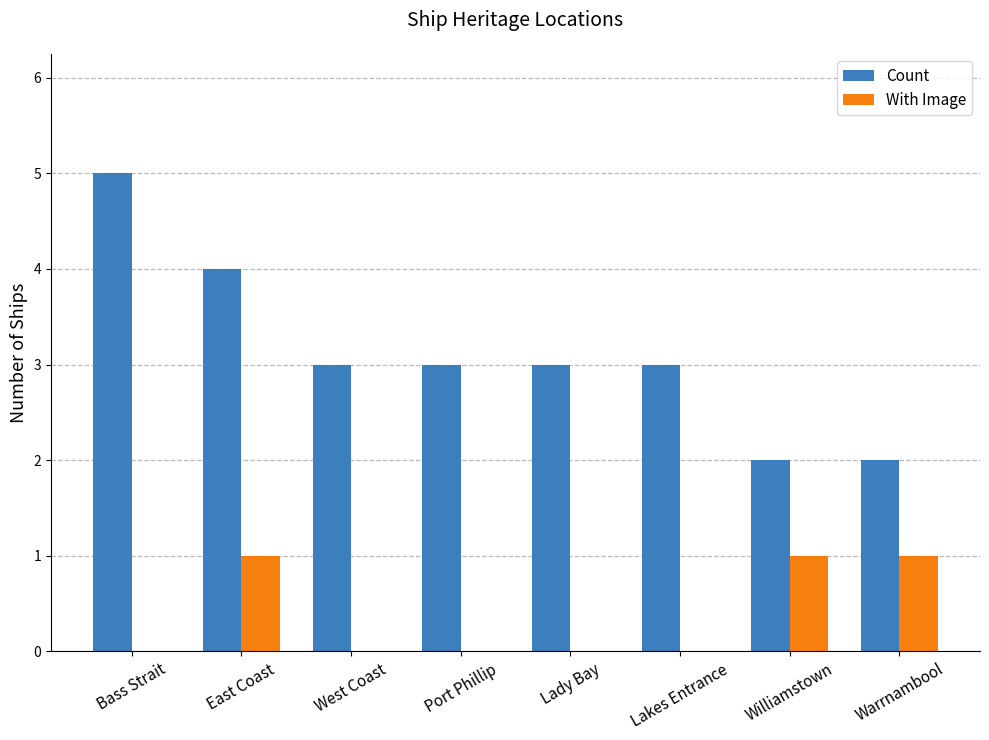

What is the highest value of the Count series?

5